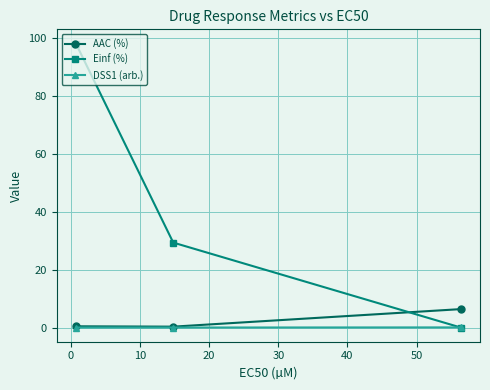

List the series in order of their peak value, highest first.

Einf (%), AAC (%), DSS1 (arb.)